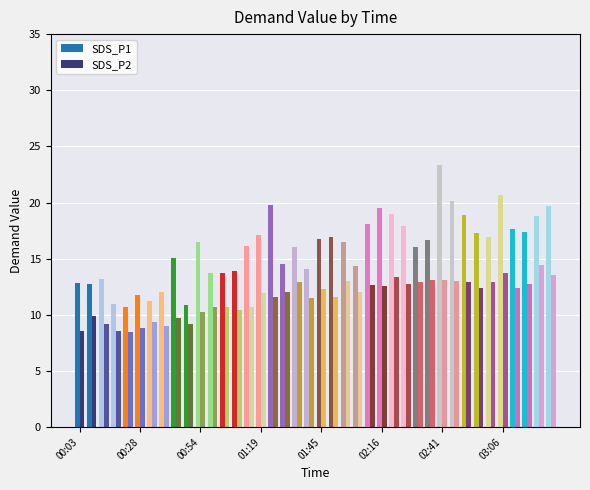

Which series has the largest total across all categories?

SDS_P1